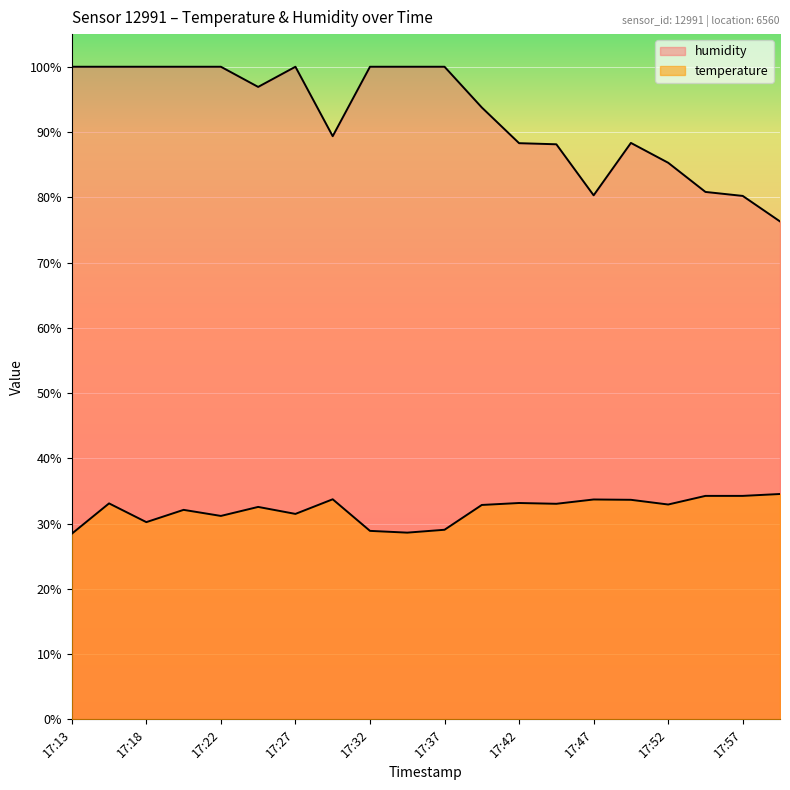

What is the difference between the temperature values at 17:18 and 17:15?

2.9